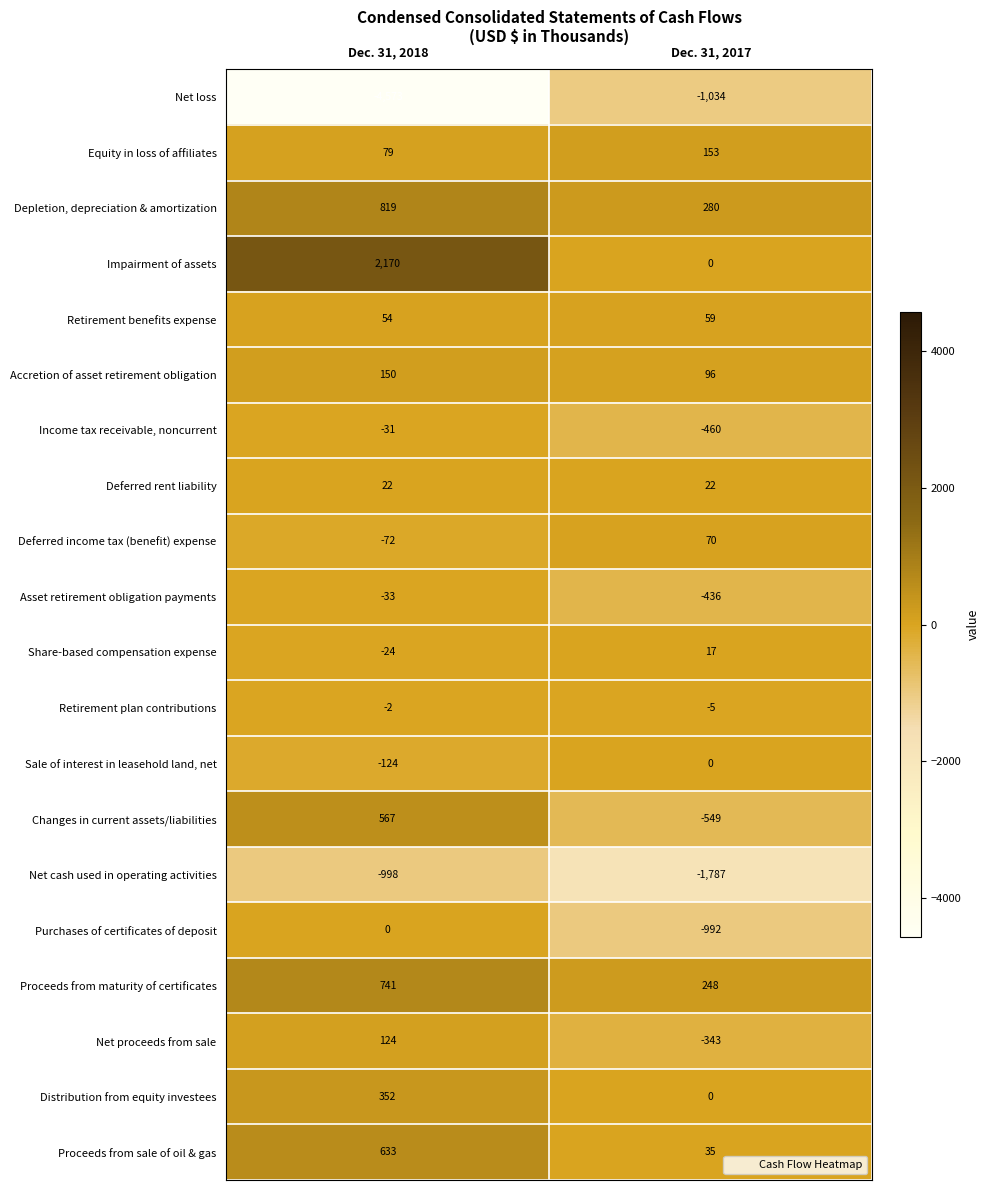

The value of Distribution from equity investees at Dec. 31, 2017 is -195. True or false?

False